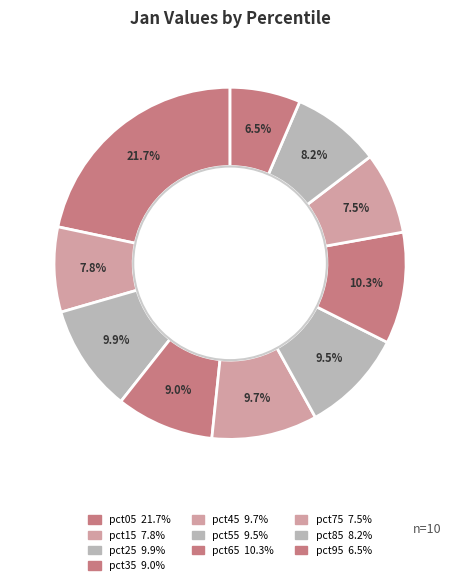

How many segments does this pie chart have?

10